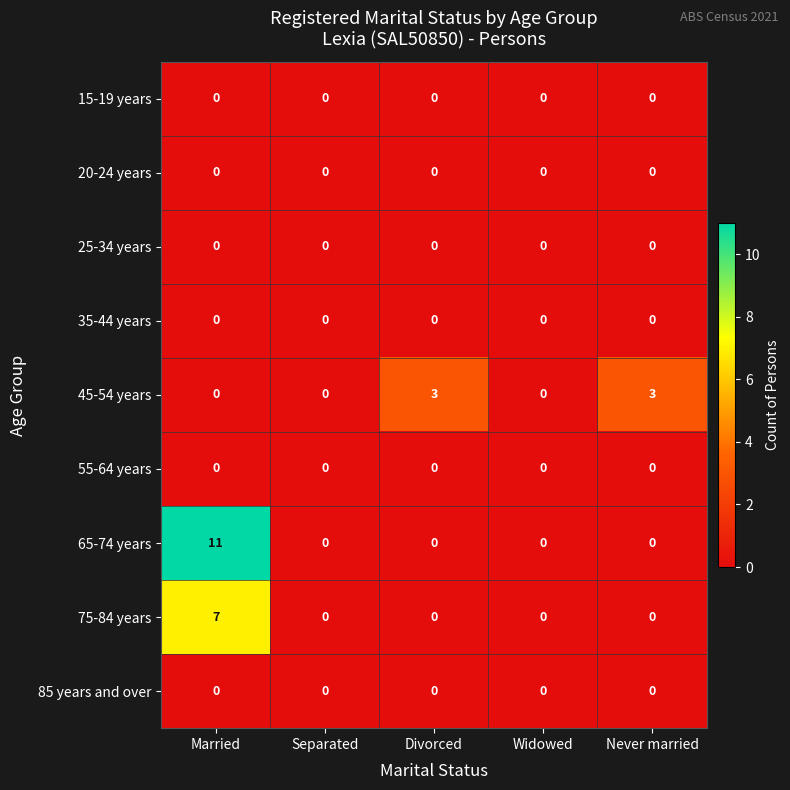

Which series has the largest total across all categories?

65-74 years